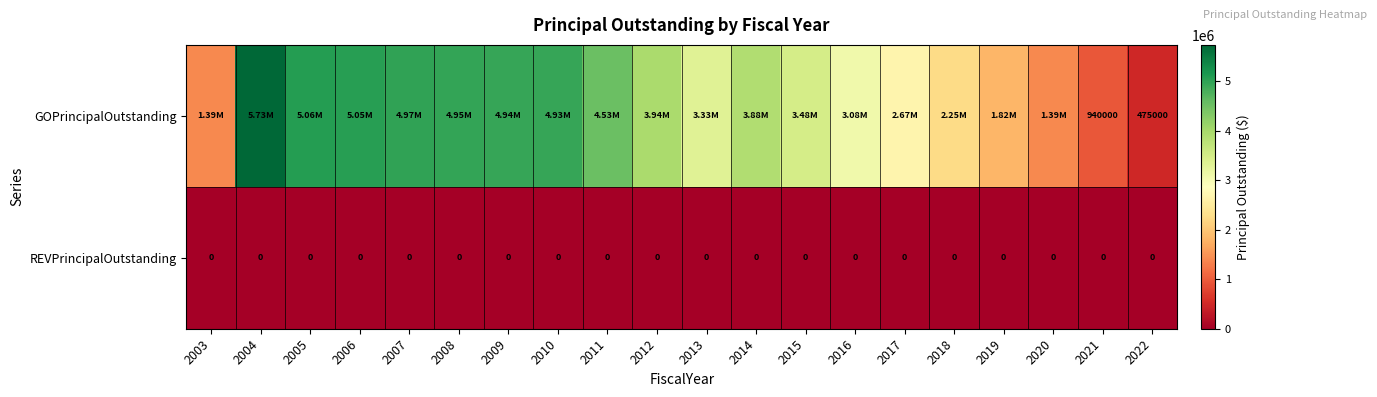

At 2022, list the series in order from smallest to largest.

REVPrincipalOutstanding, GOPrincipalOutstanding